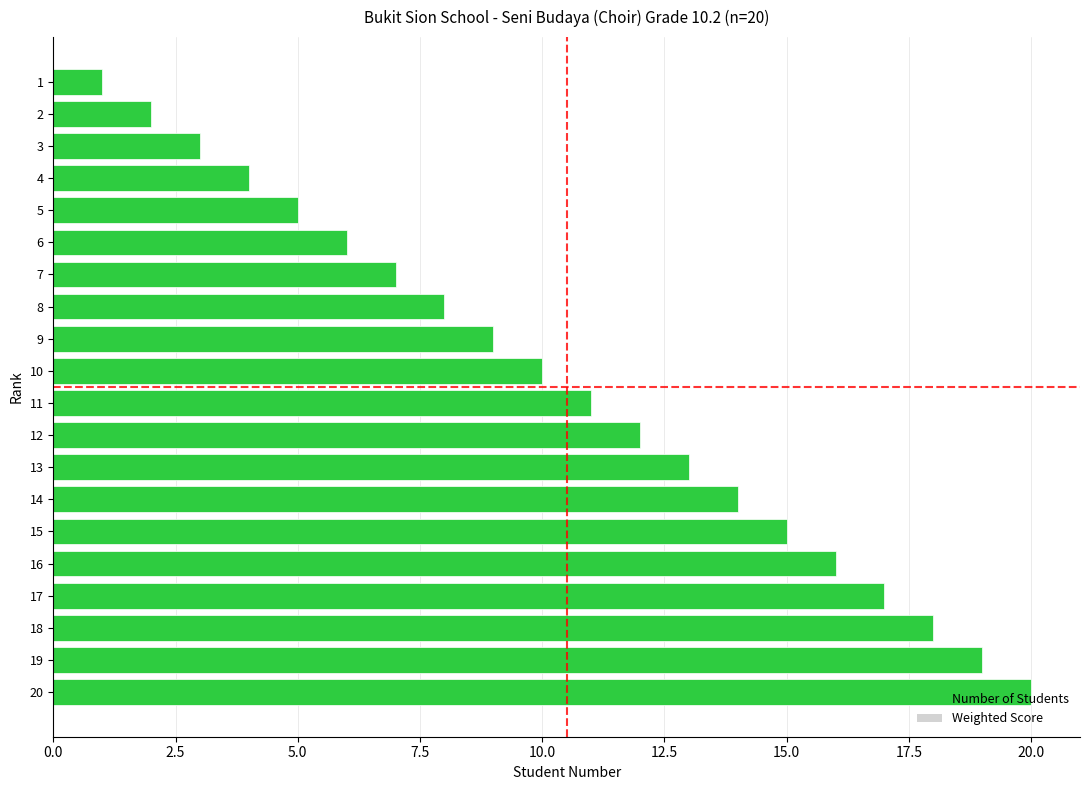

Between 15 and 13, which is larger?

15